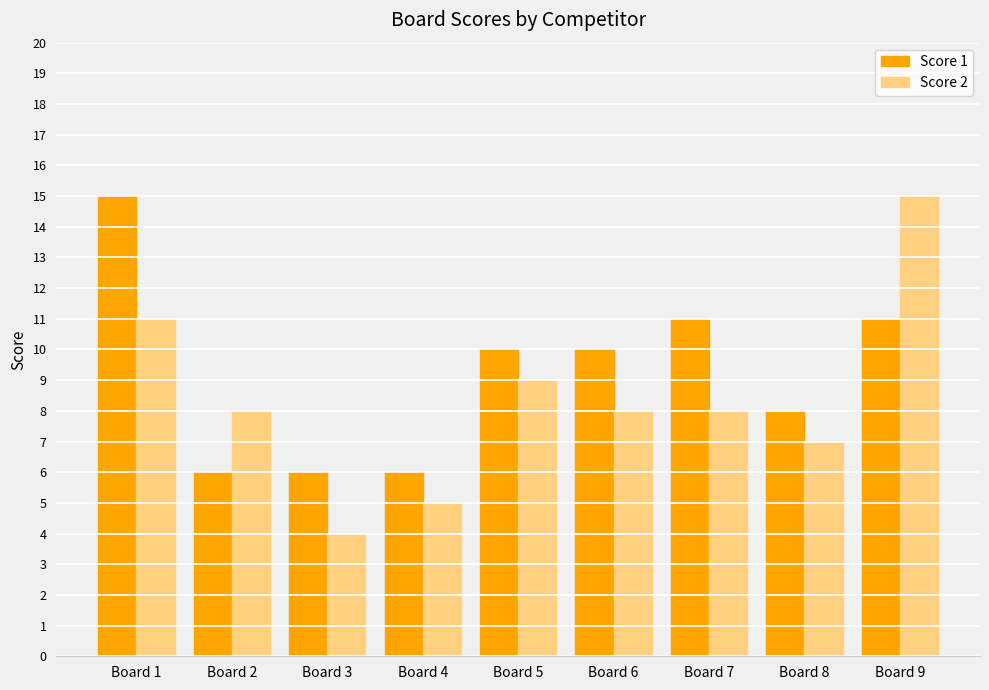

Count the Score 1 values in the range 6 to 11.

8